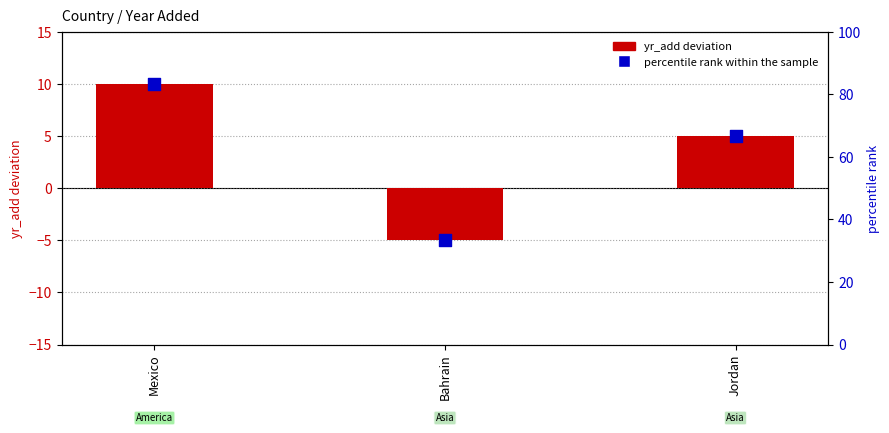

What are all the series names shown in the legend?

yr_add deviation, percentile rank within the sample